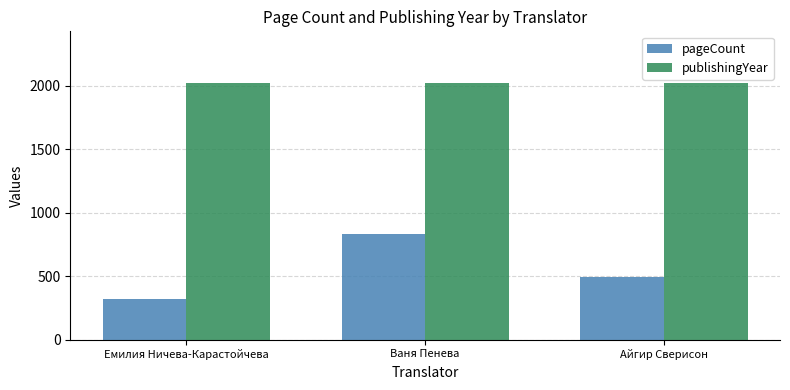

The pageCount series shows 1093.9 at Ваня Пенева. True or false?

False